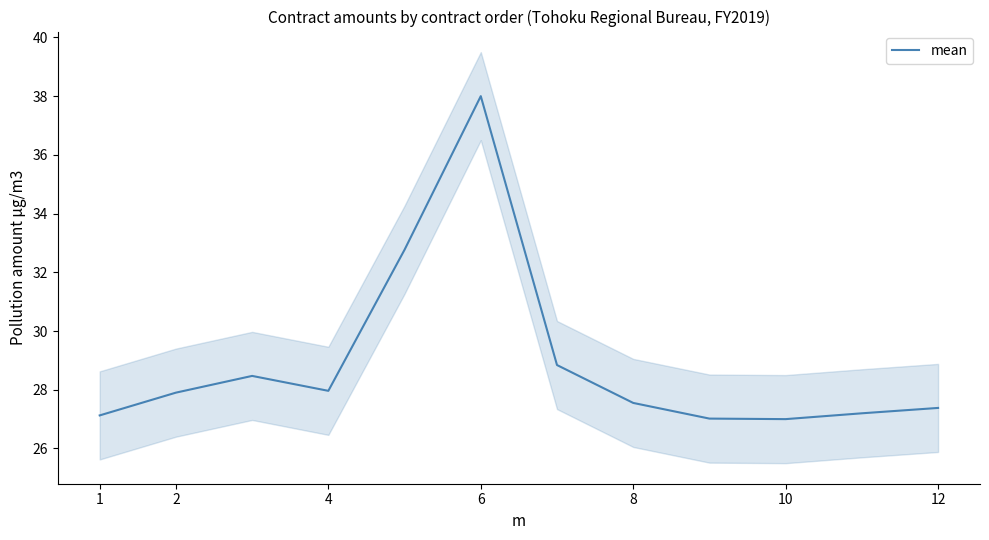

What is the lowest value of the mean series?

27.0